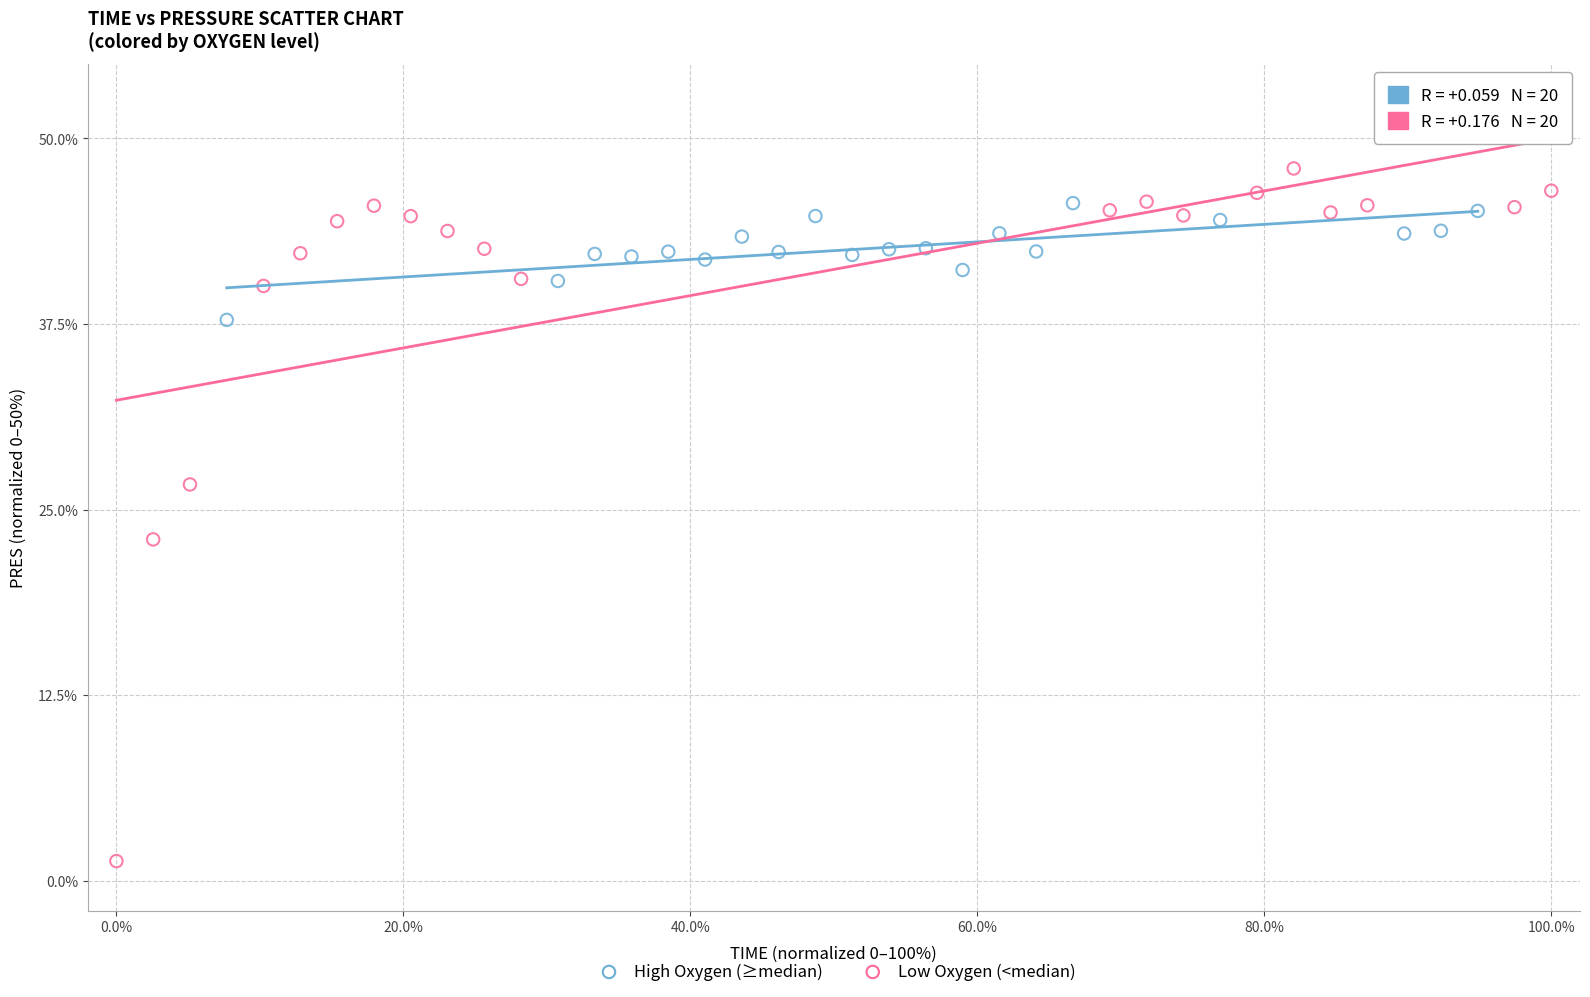

Which series has the largest Y range (max minus min)?

Low Oxygen (<median)